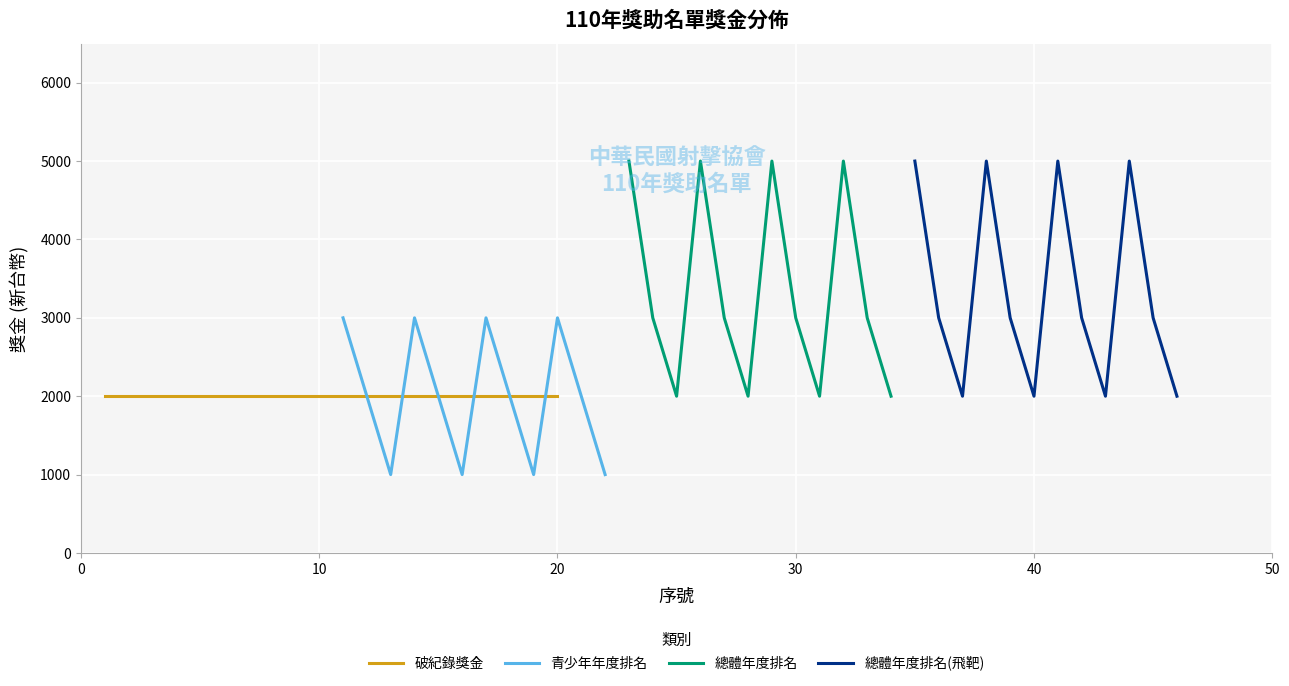

Where is the first local minimum for 總體年度排名(飛靶)?

3